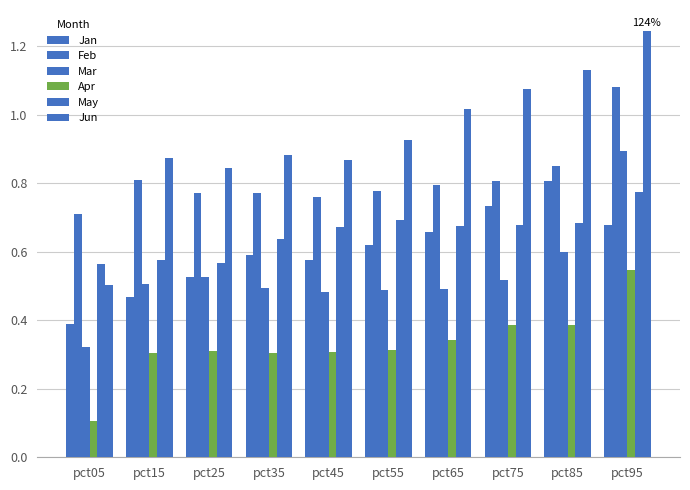

What is the smallest value displayed?

0.1